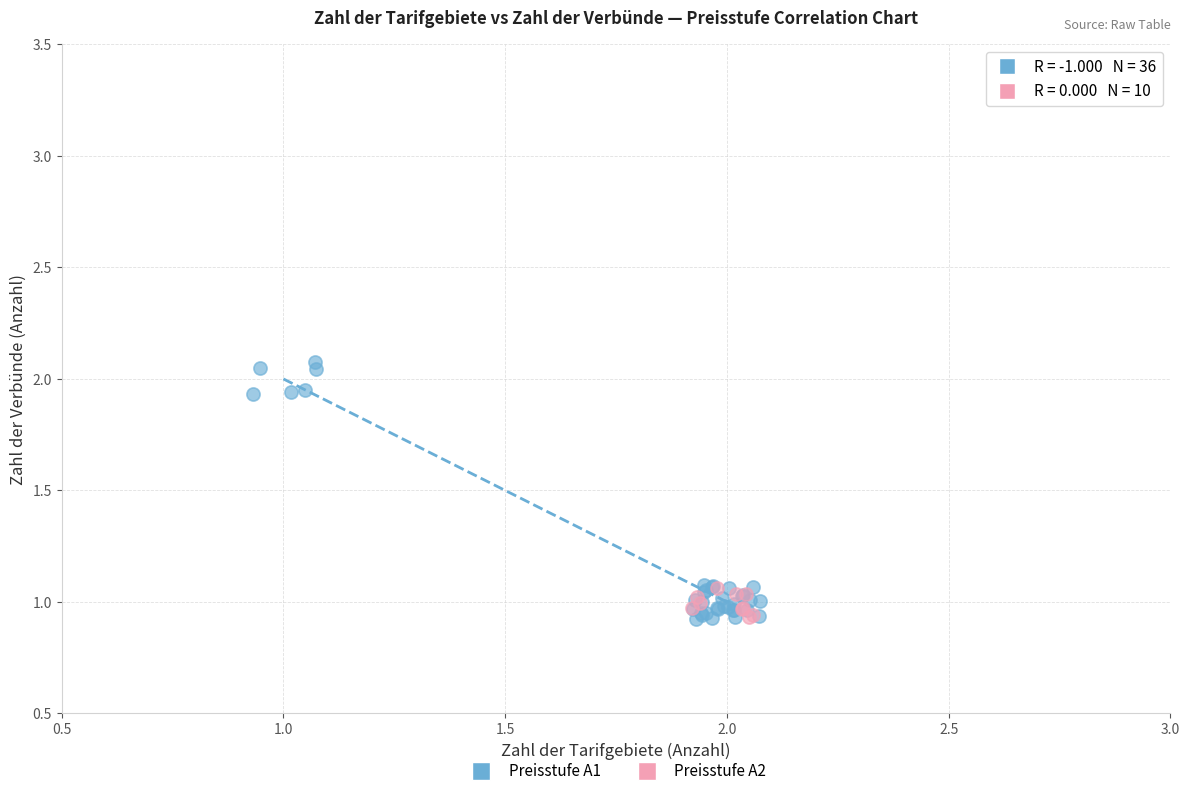

Which series has the largest Y range (max minus min)?

Preisstufe A1